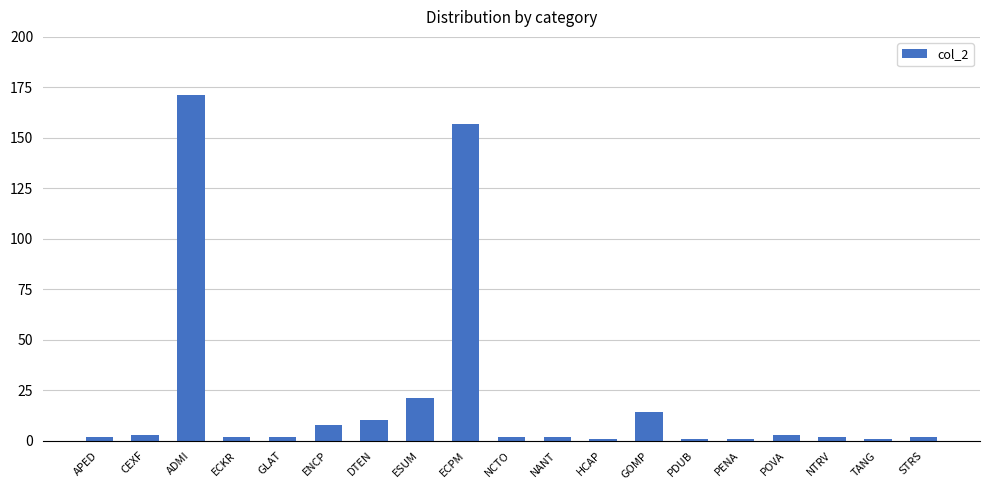

At which label is the value closest to 86?

ESUM